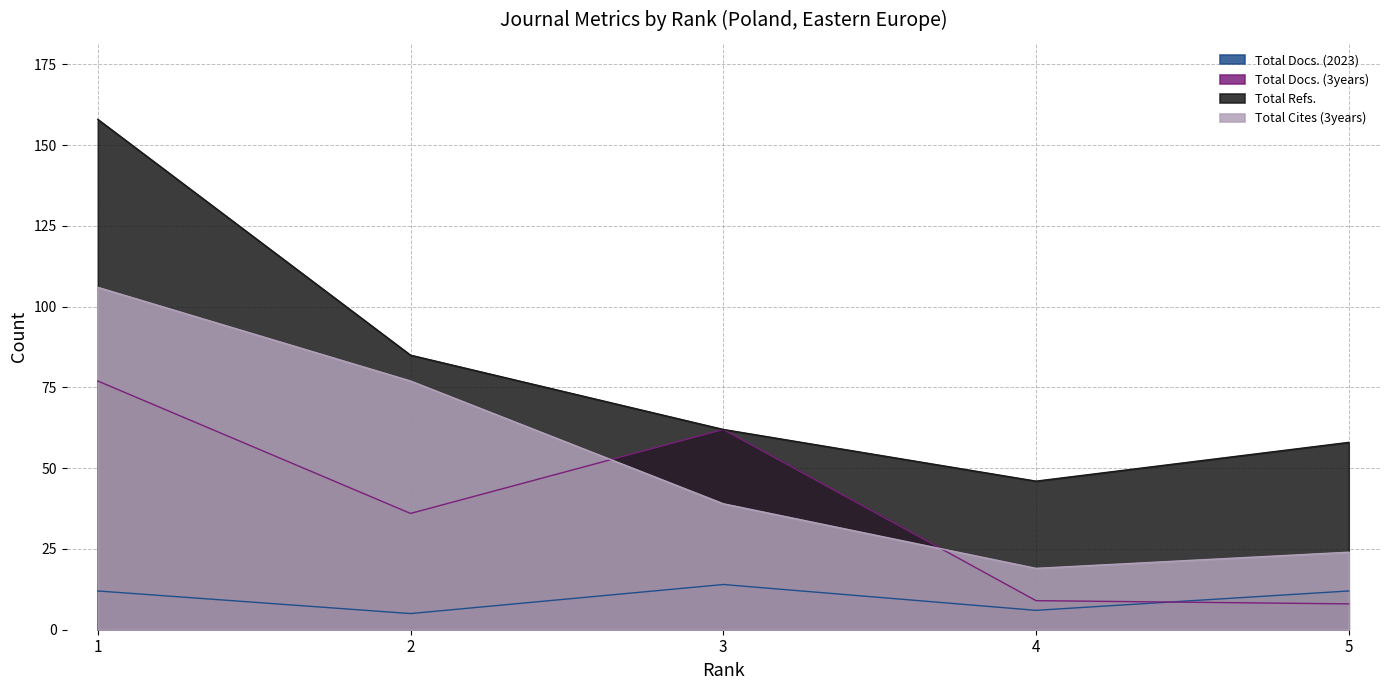

List the labels in order of Total Docs. (2023) value, largest first.

3, 1, 5, 4, 2